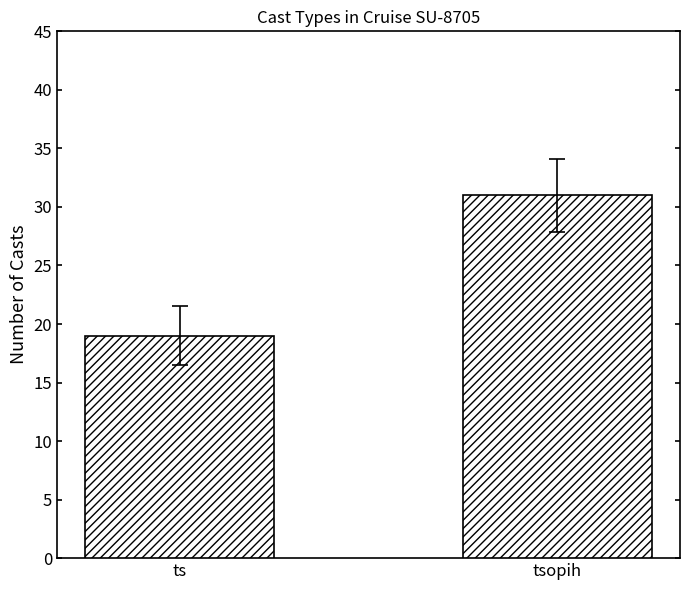

Does the chart contain any negative values?

No